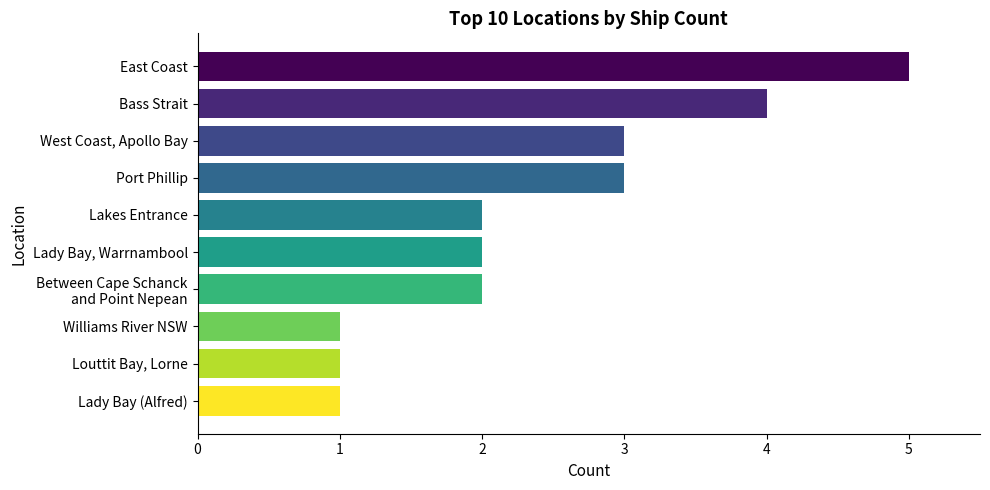

Reading top to bottom, list all the values displayed in this chart.

5	4	3	3	2	2	2	1	1	1